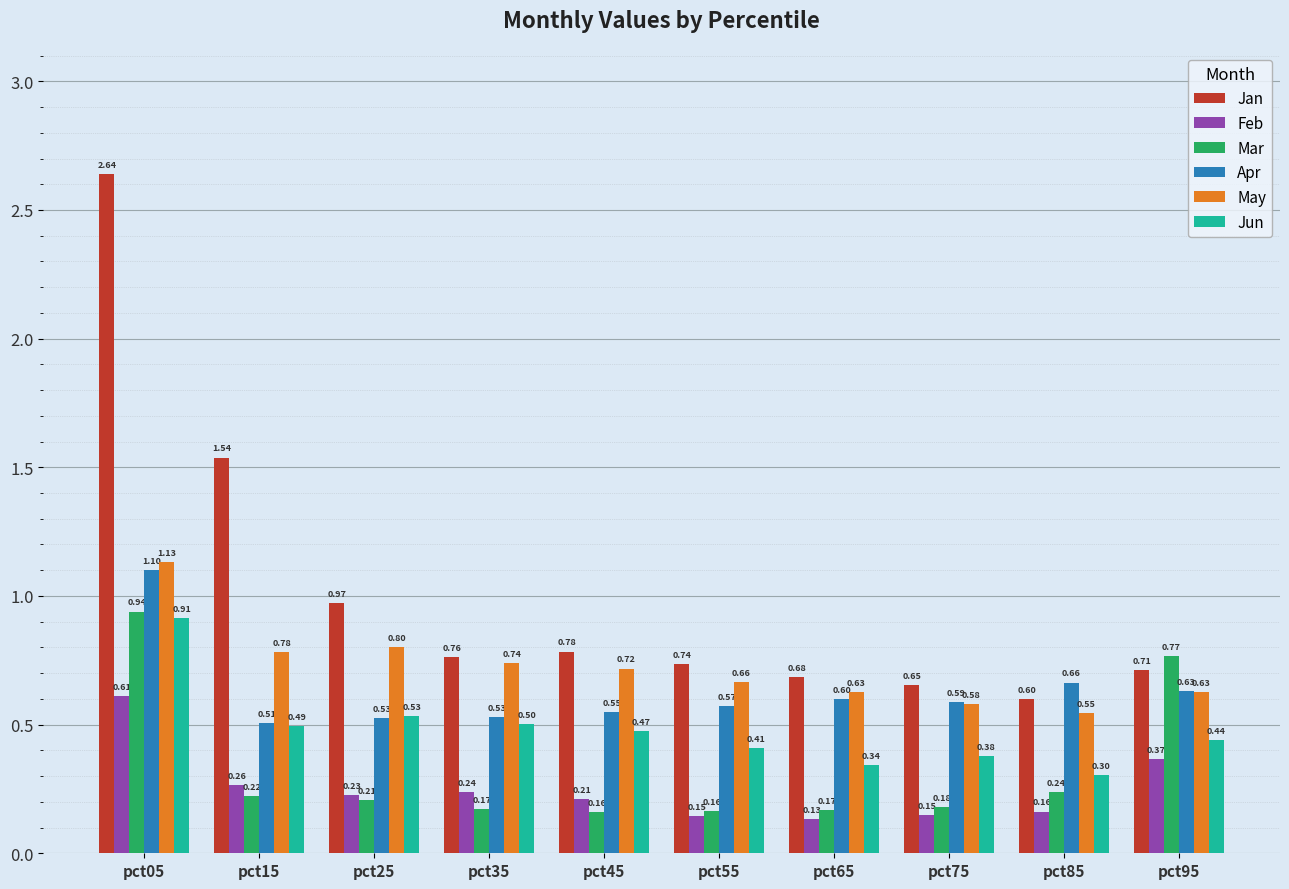

How many groups of bars are there?

10